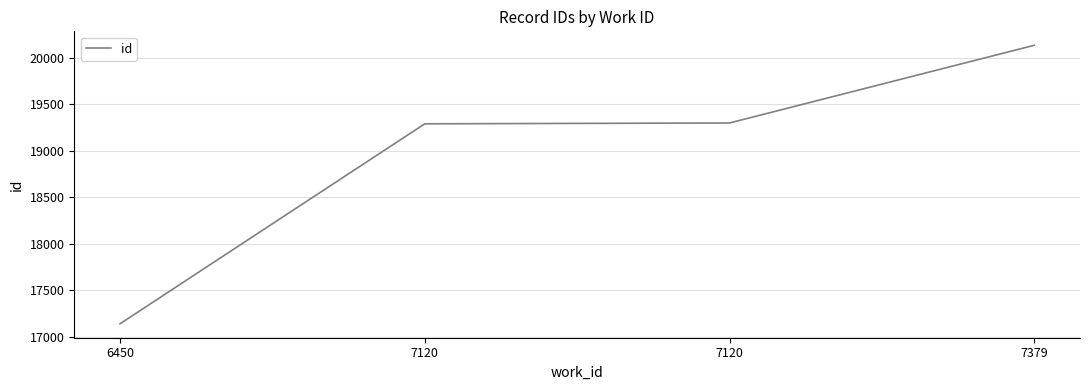

The value at 7120 is 19288. True or false?

True